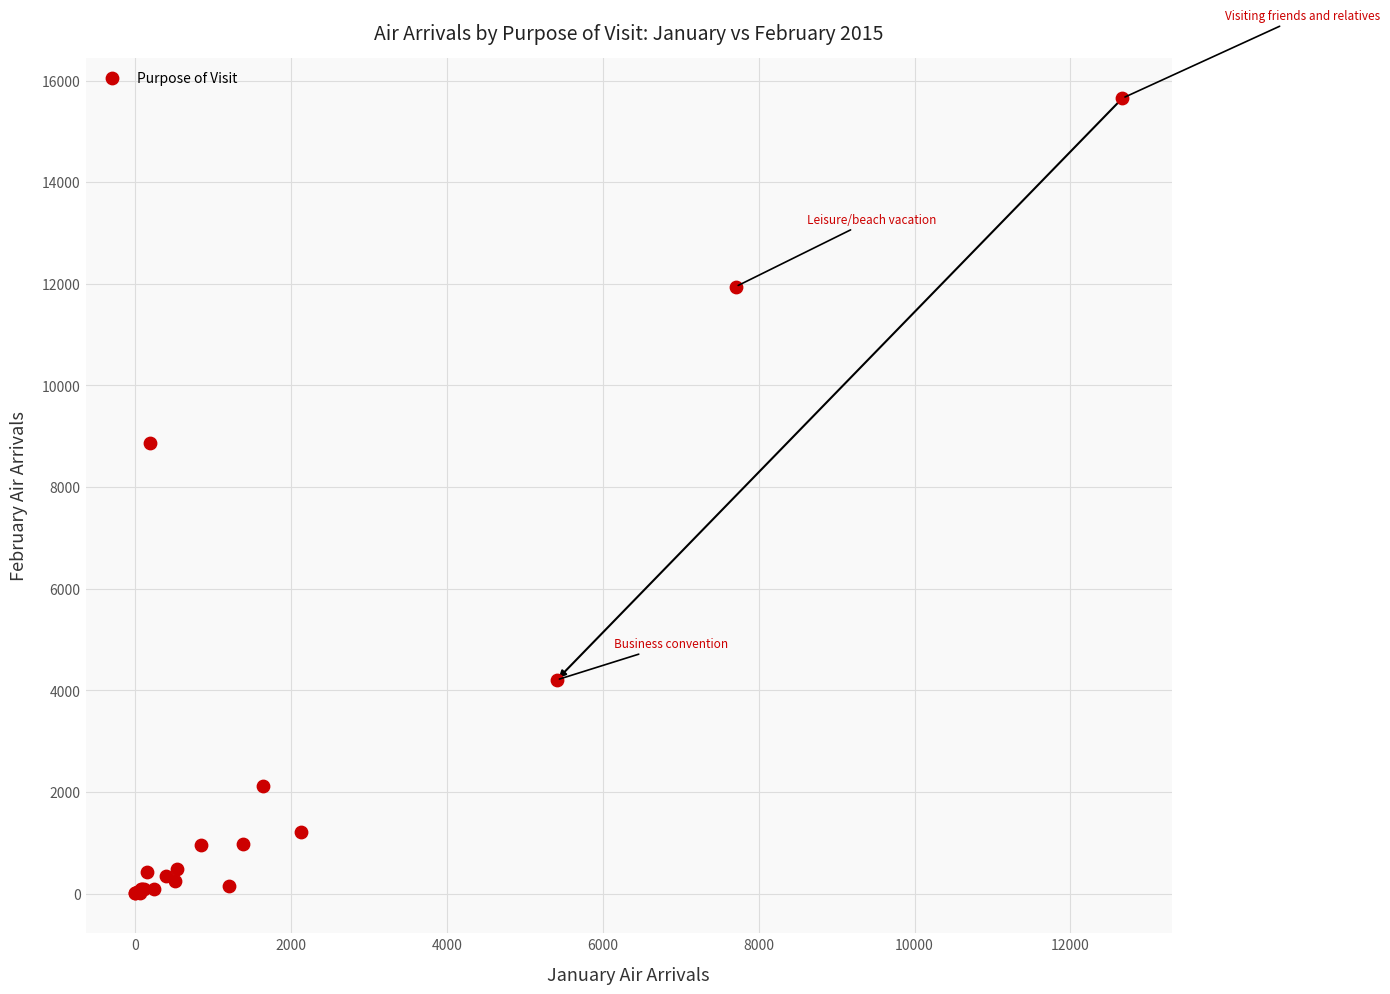

What Y value in the scatter plot is closest to 7827?

8865